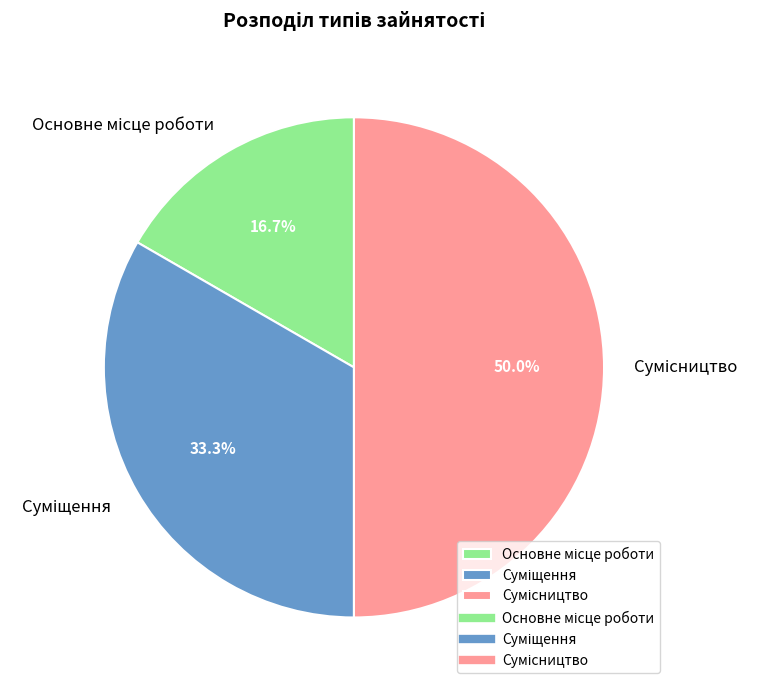

Which category has the smallest portion of the pie?

Основне місце роботи